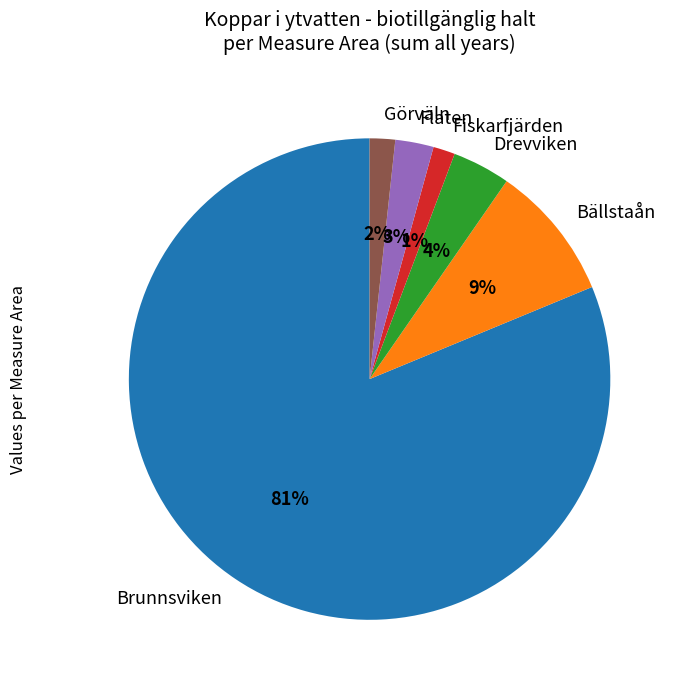

How many segments does this pie chart have?

6